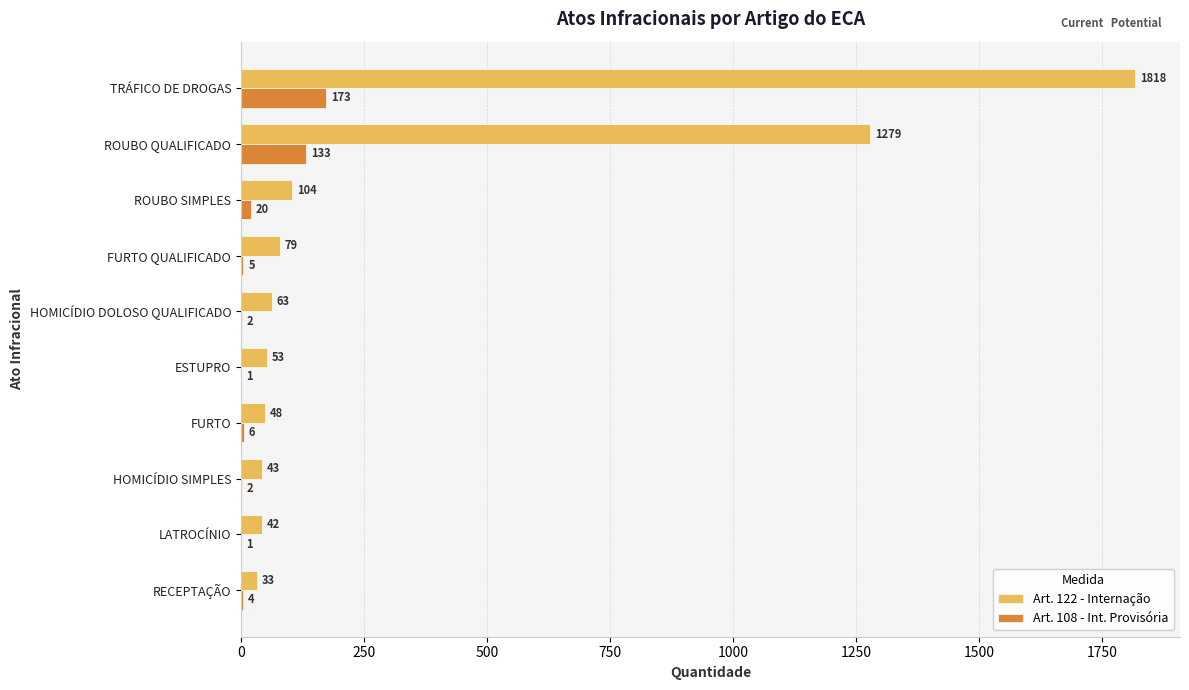

How many distinct data groups are displayed?

2